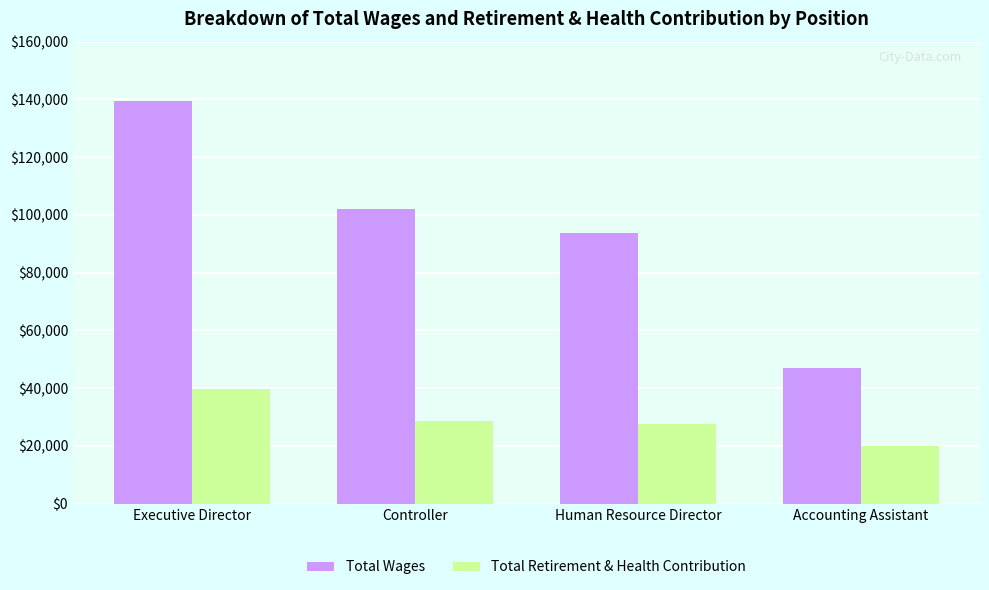

Reading left to right, extract all data points from this chart.

Total Wages: 139310	101895	93683	46998
Total Retirement & Health Contribution: 39642	28668	27693	20149